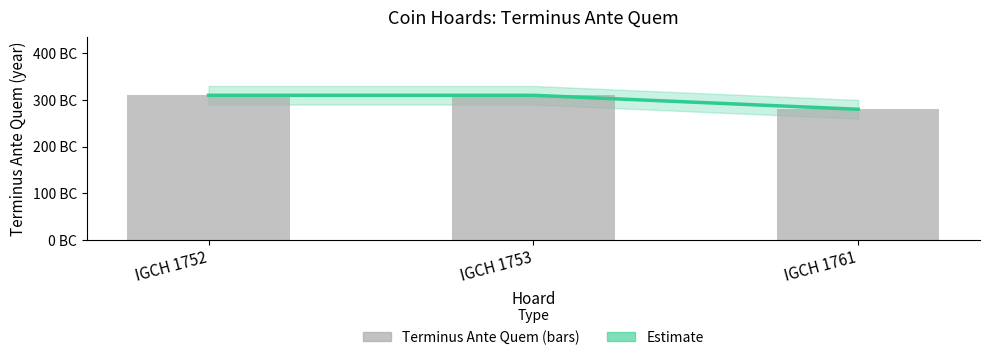

How many data points in Terminus Ante Quem are less than 310?

1